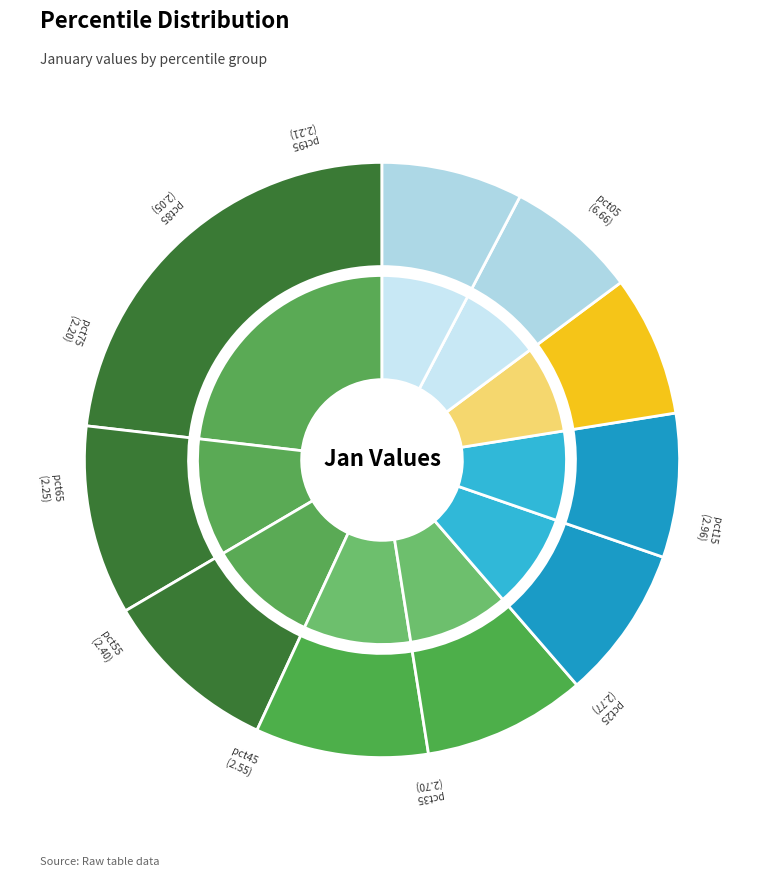

True or false: pct25 accounts for 10% of the total.

True